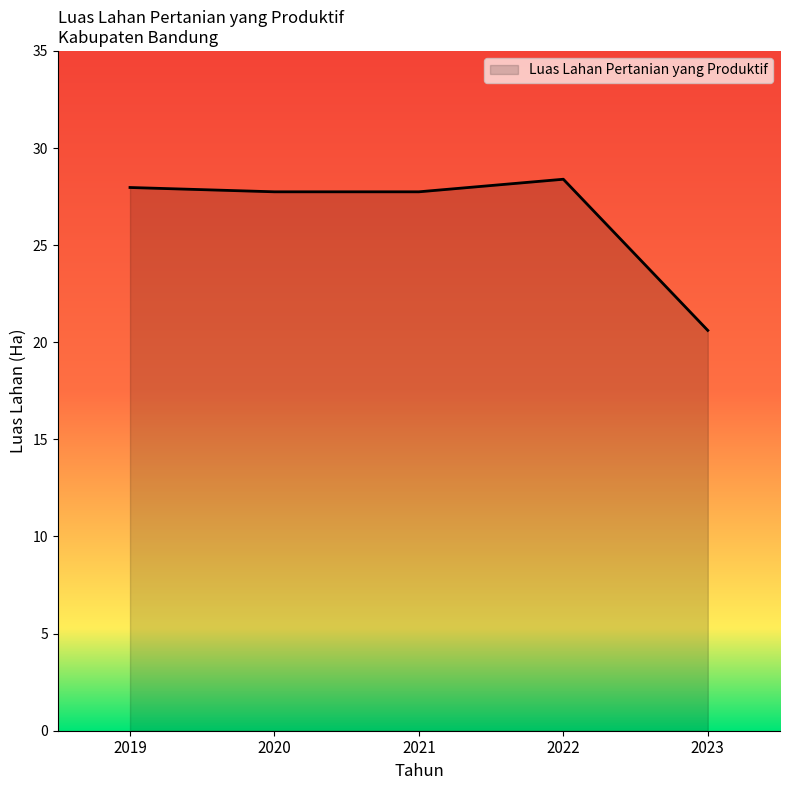

Does the chart display data point markers on the line(s)?

No